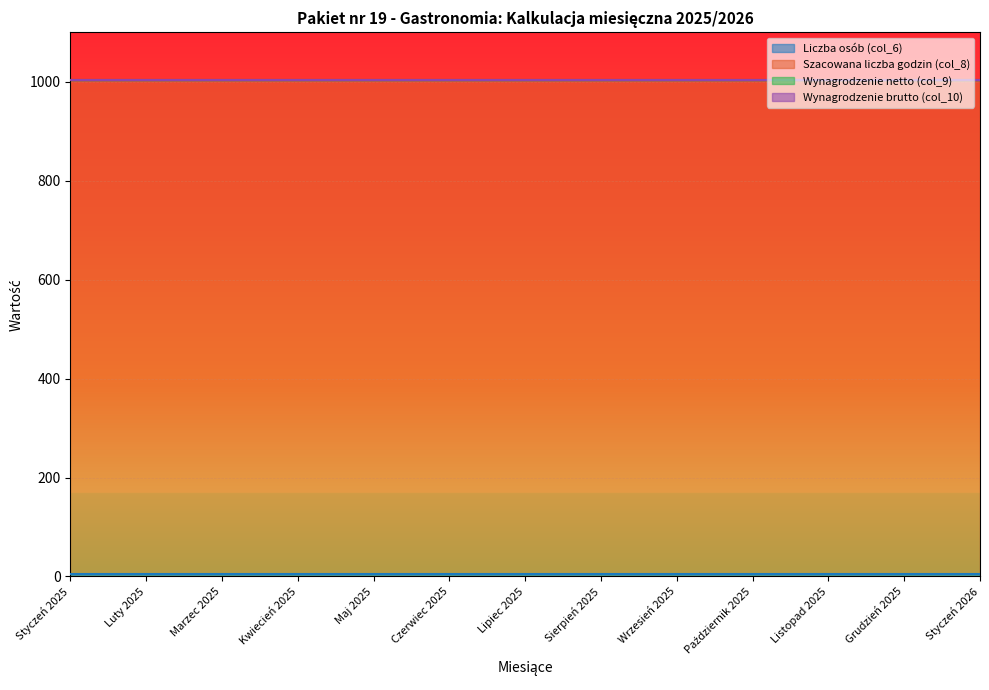

What position from the left is Luty 2025?

2